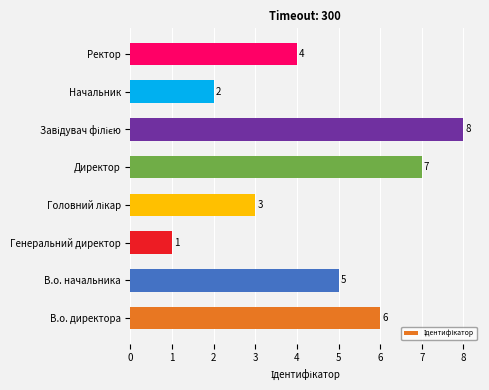

What is the greatest value displayed?

8